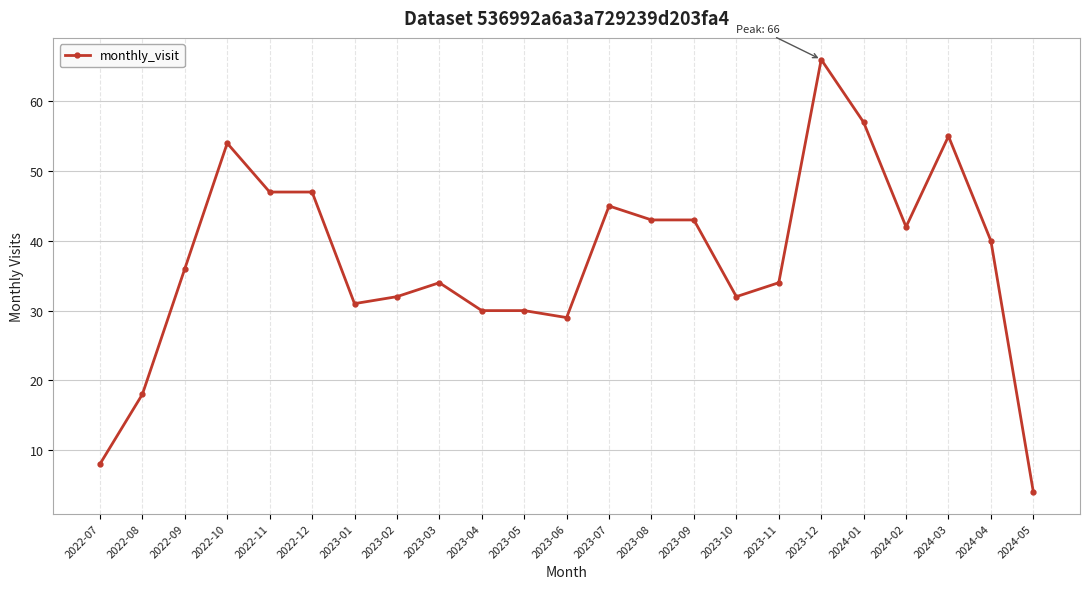

What is the label of the 20th point from the right?

2022-10